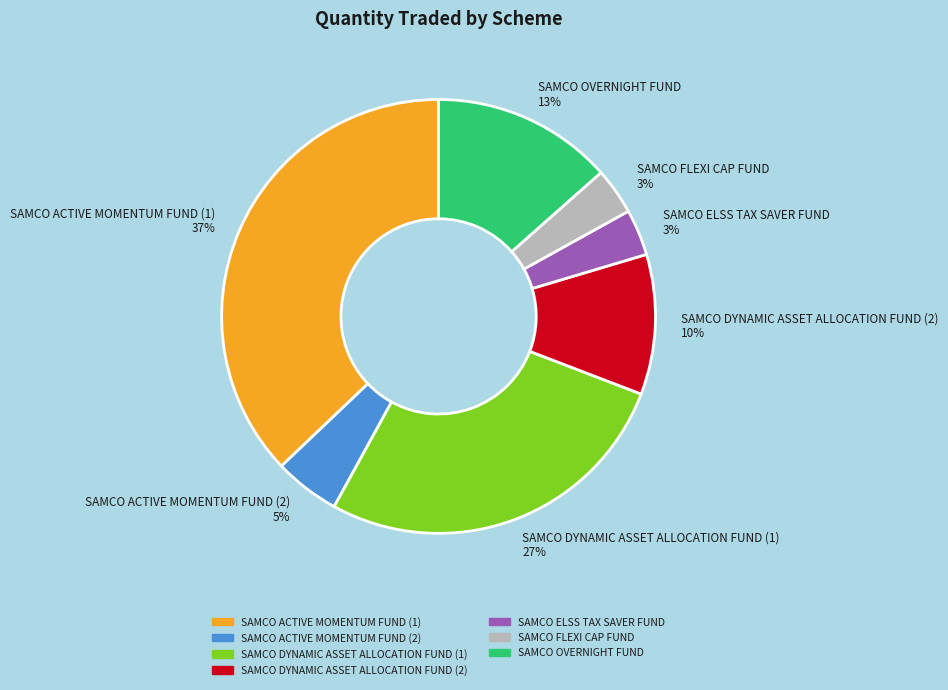

Do SAMCO ACTIVE MOMENTUM FUND (2) and SAMCO OVERNIGHT FUND together represent more than half of the pie?

No